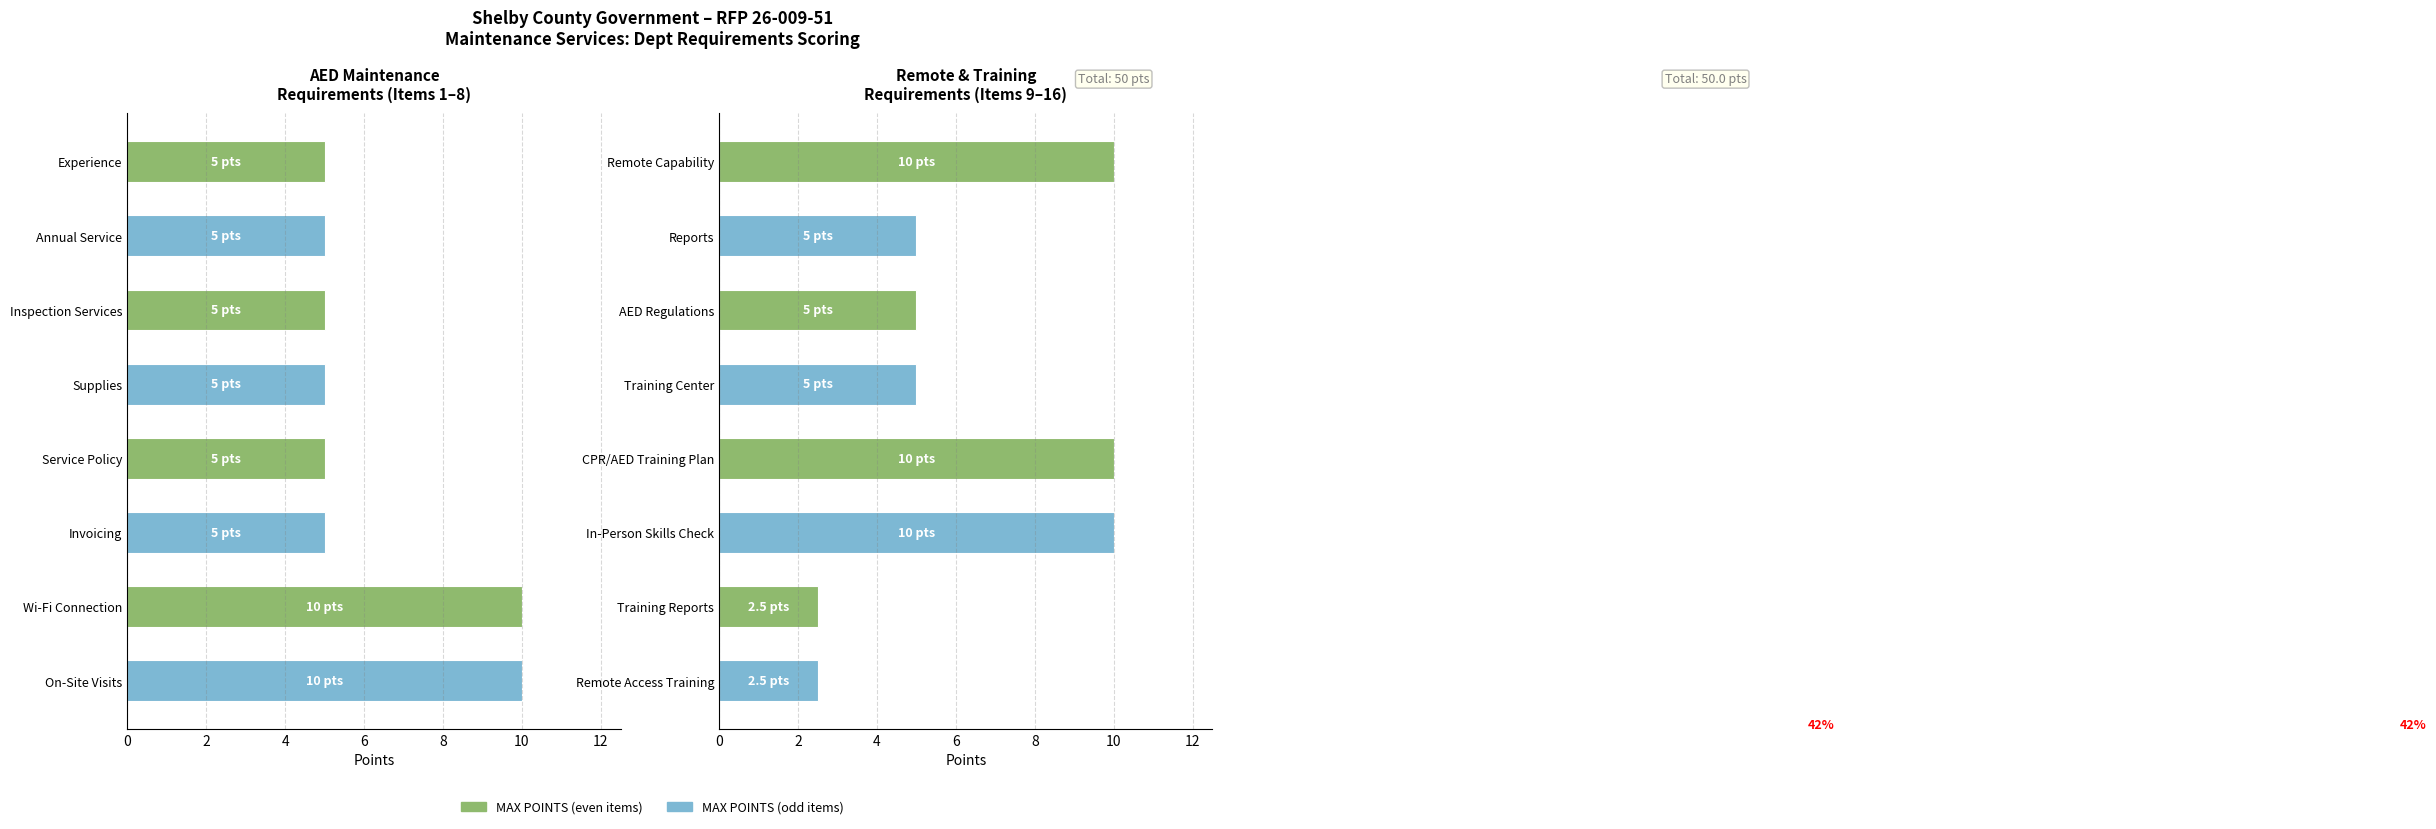

True or false: the data shows 10.0 at CPR/AED Training Plan.

True